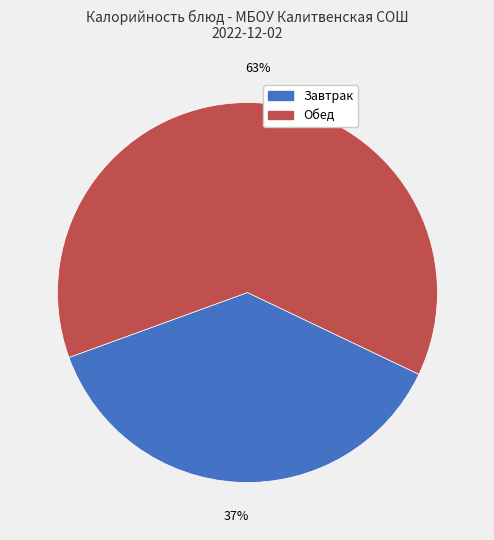

Is there a majority slice in this chart?

Yes